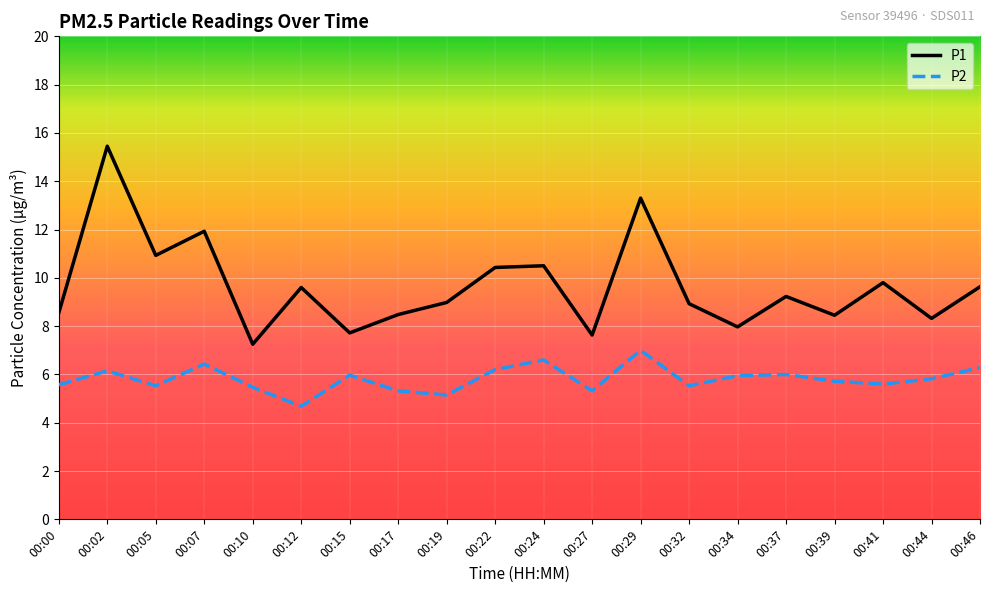

Count the number of categories in the chart.

20